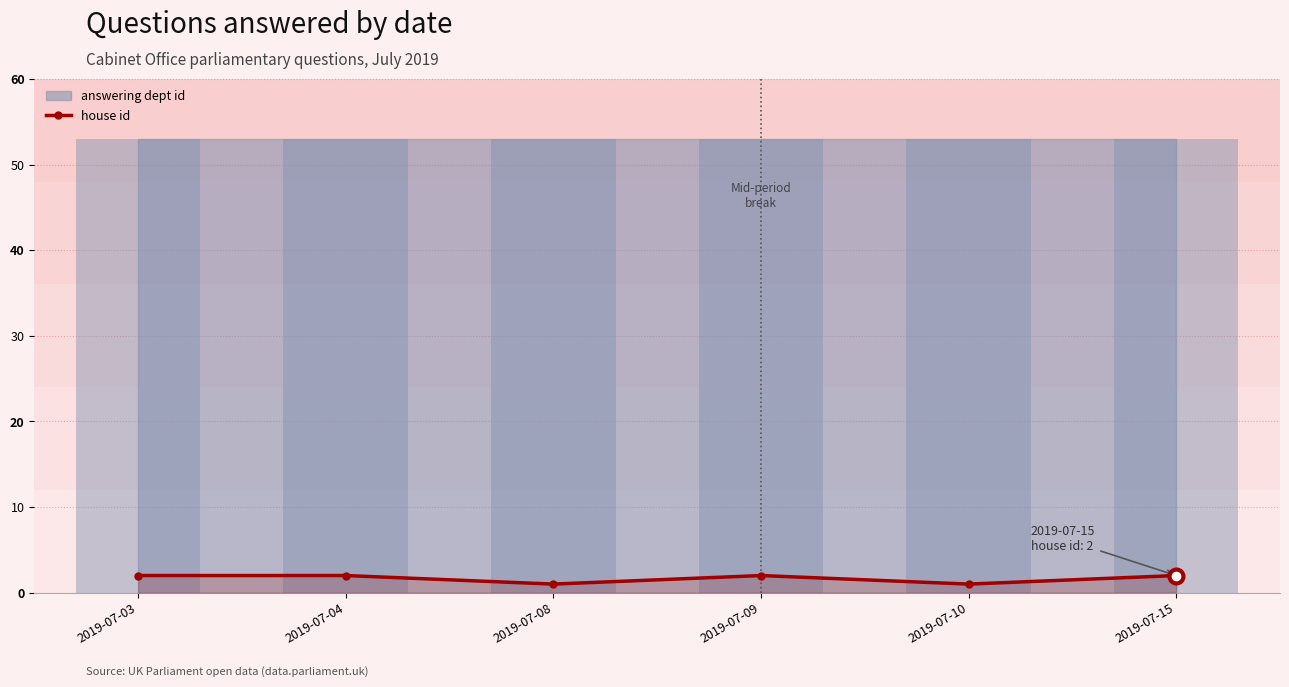

What is the maximum value shown in the chart?

2